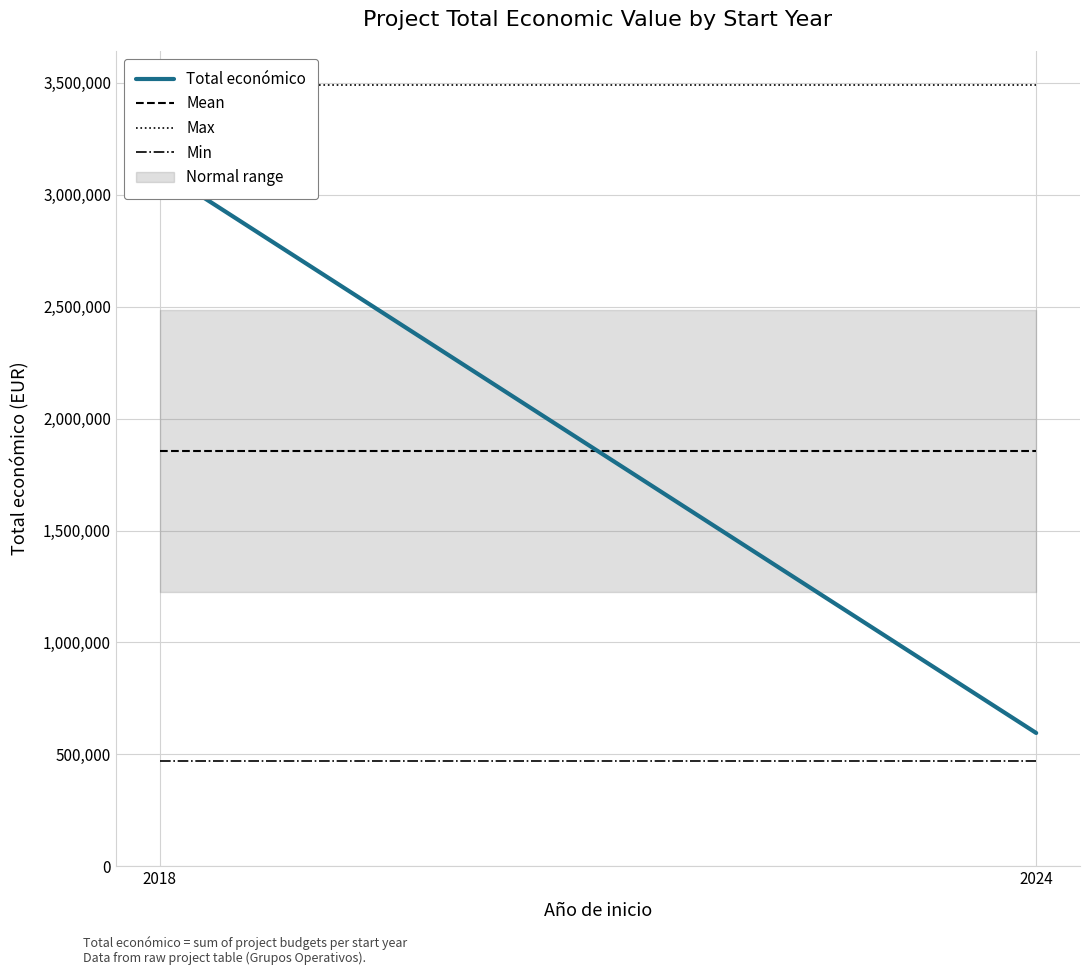

What is the value of the Min point at the 1st from the left?

469527.7